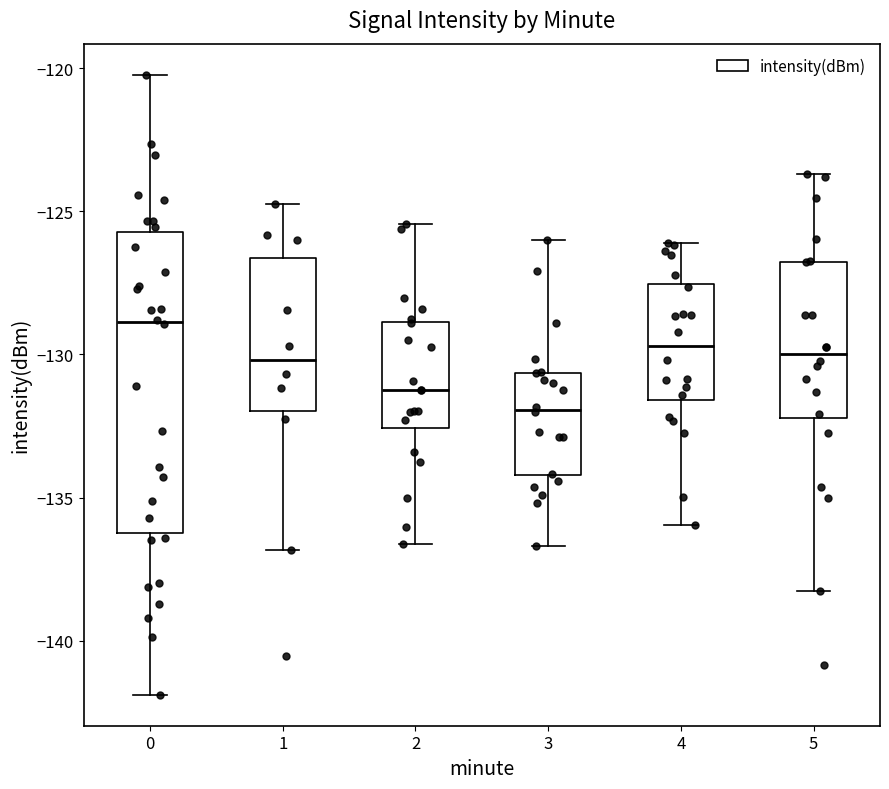

Which box has the lowest median line?

3